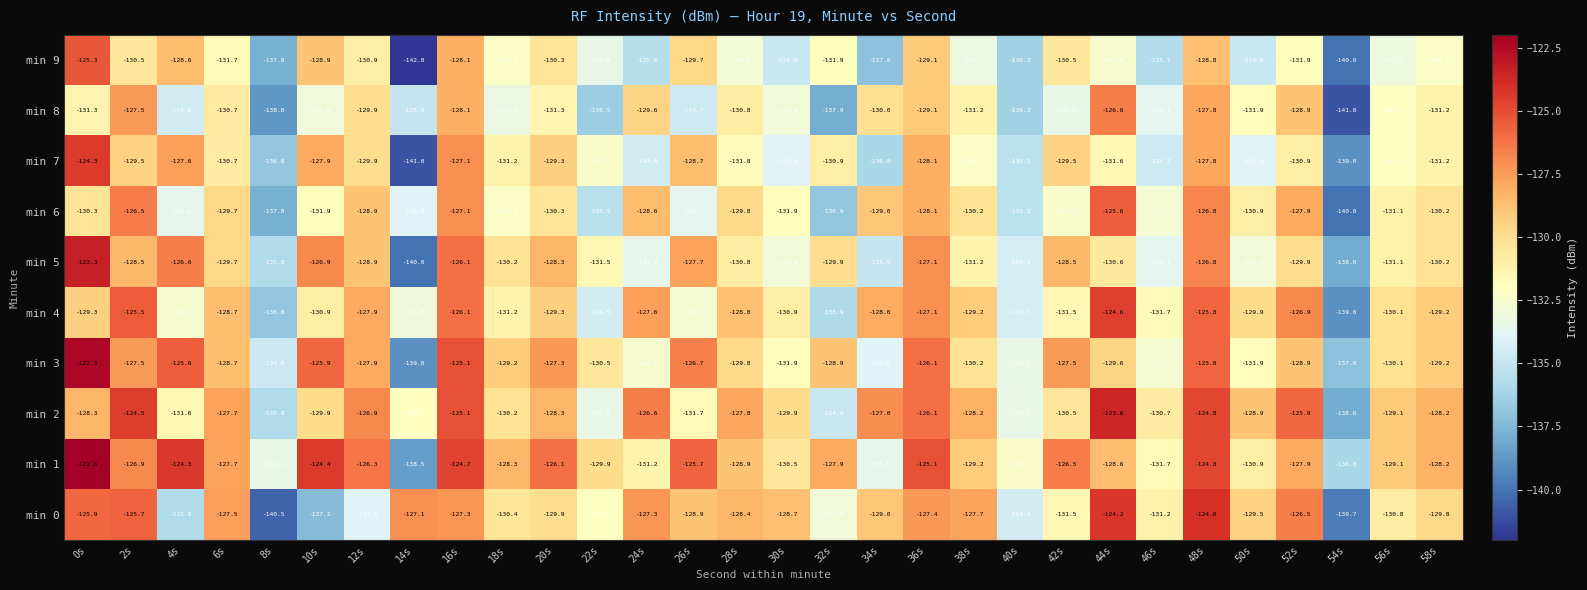

What is the difference between the second highest and second lowest values in the min 3 series?

11.9